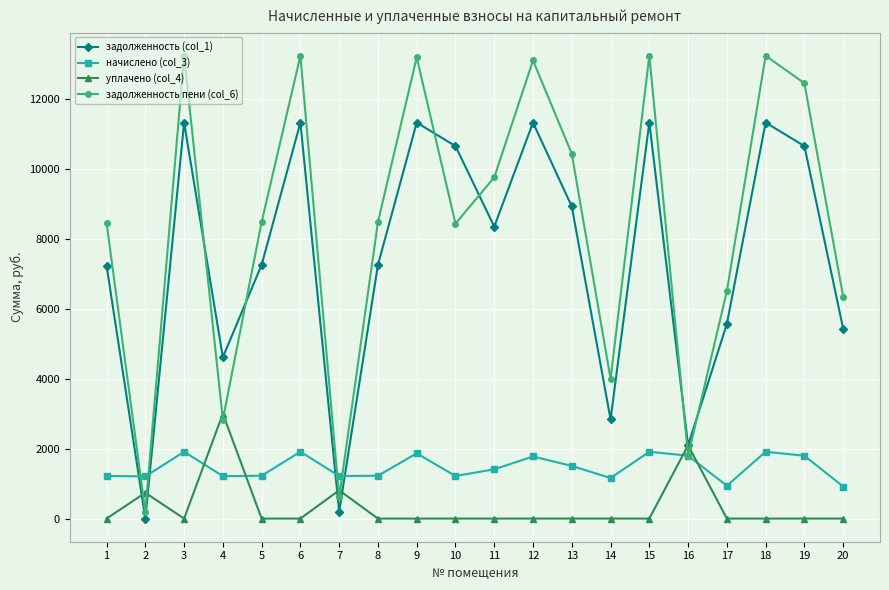

Does the chart display data point markers on the line(s)?

Yes